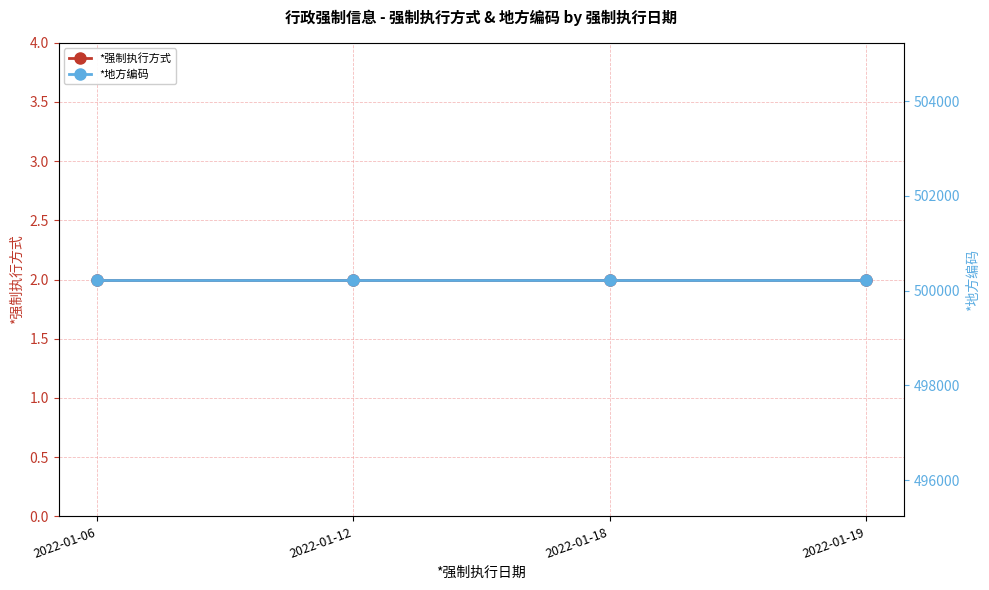

The value of *强制执行方式 at 2022-01-19 is 1. True or false?

False